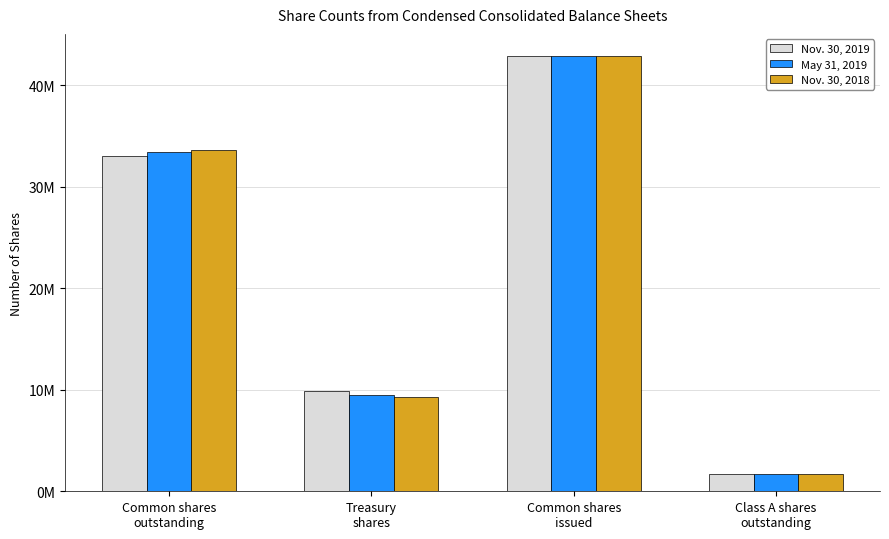

What is the difference between the second highest and second lowest values in the Nov. 30, 2019 series?

23100000